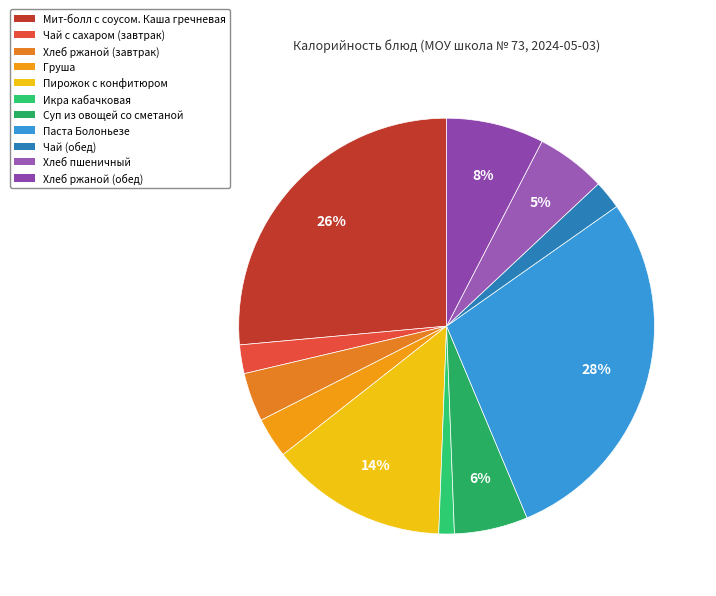

Combined, what portion of the pie is Пирожок с конфитюром and Икра кабачковая?

15.0%